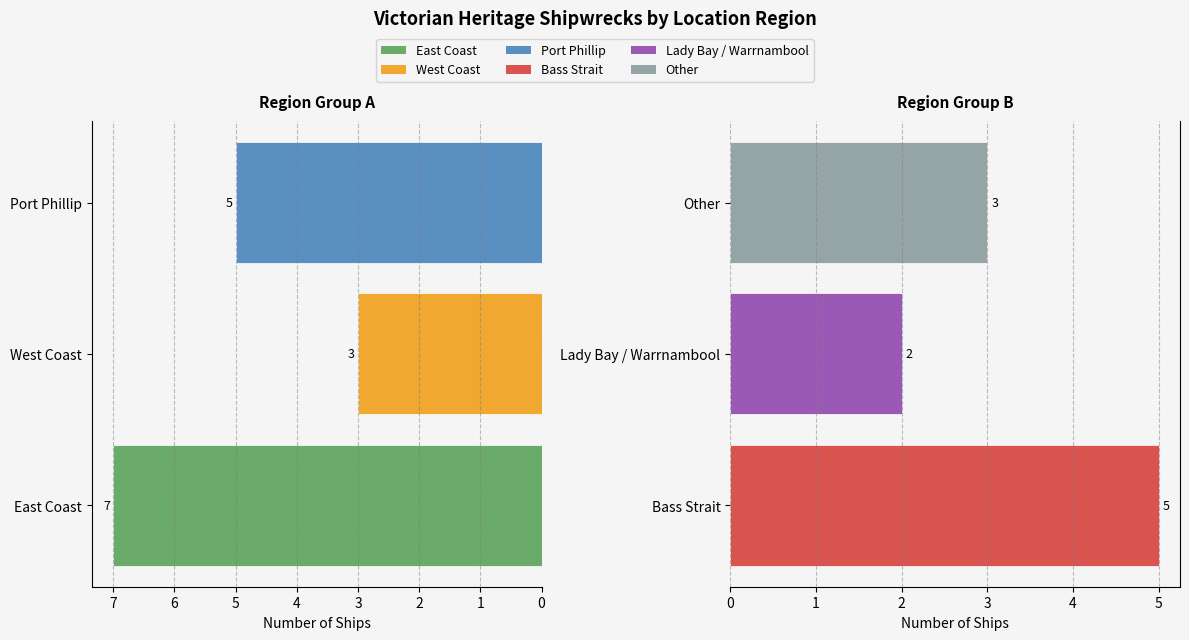

What is the difference between the Right Regions values at Lady Bay / Warrnambool and Bass Strait?

3